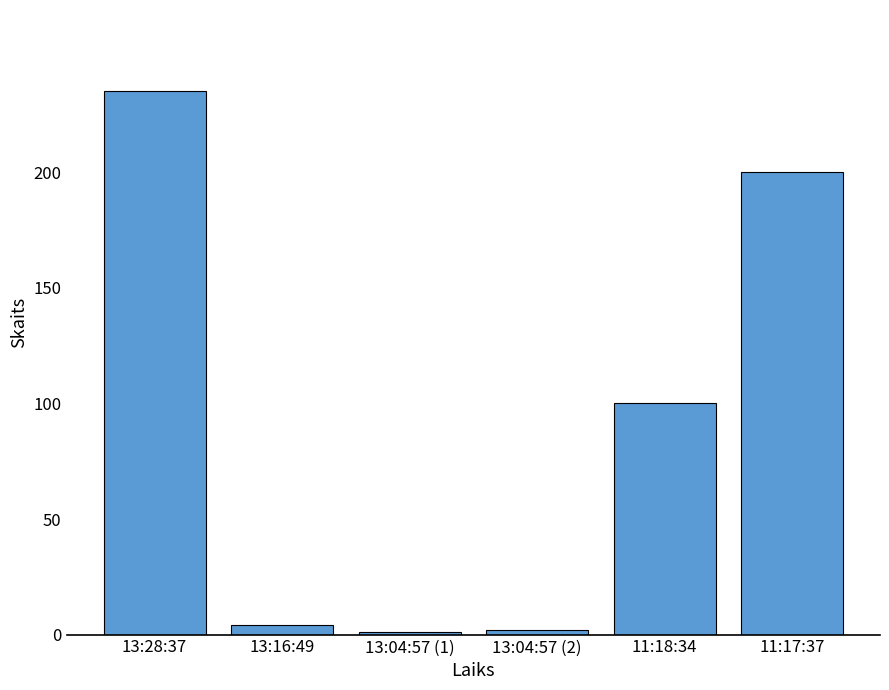

What is the difference between the maximum and minimum values?

234